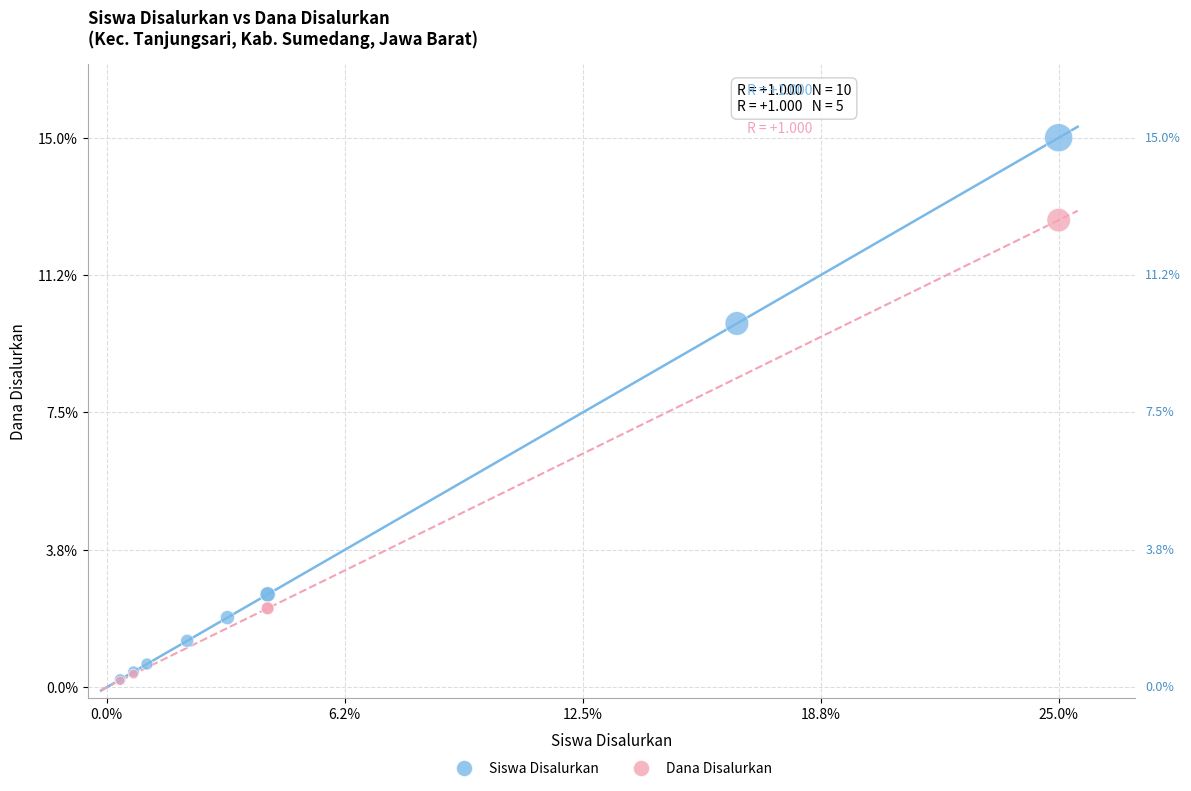

Which series reaches the maximum Y coordinate?

Siswa Disalurkan